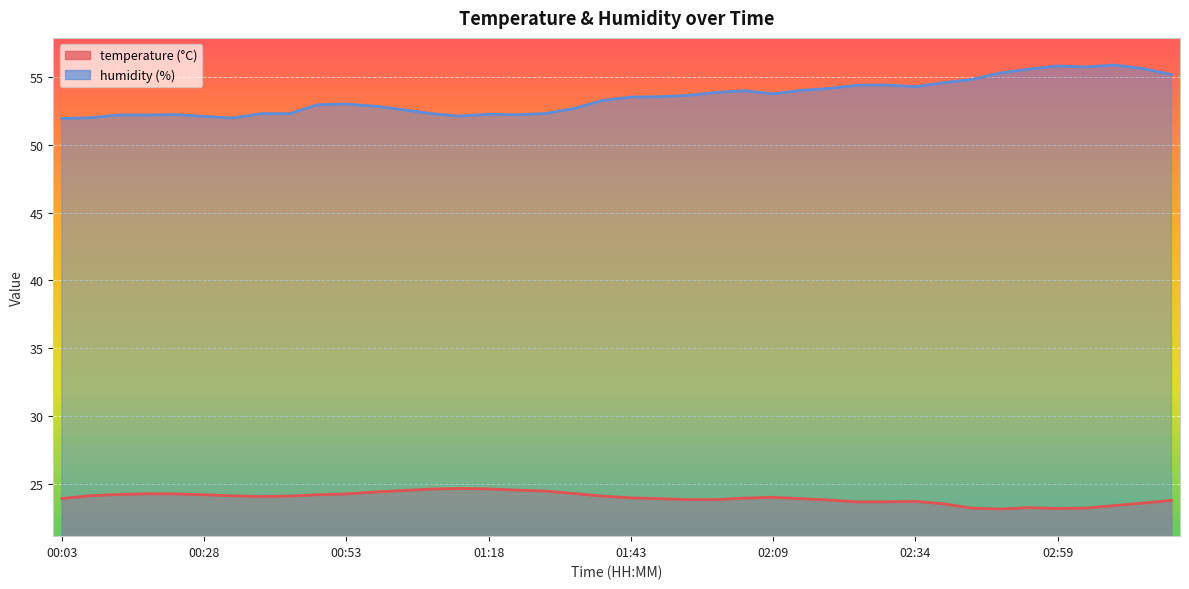

What is the greatest value displayed?

55.9